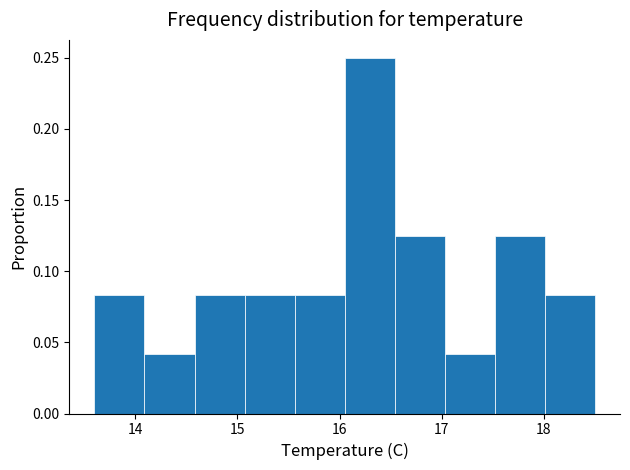

Reading left to right, transcribe this chart: for each bar, give the range it covers on the x-axis and its height. Neither the bar edges nor the heights are printed on the chart, so give them approximately, as read against the axes.

13.60 to 14.09: 0.085
14.09 to 14.58: 0.040
14.58 to 15.07: 0.085
15.07 to 15.56: 0.085
15.56 to 16.05: 0.085
16.05 to 16.54: 0.250
16.54 to 17.03: 0.125
17.03 to 17.52: 0.040
17.52 to 18.01: 0.125
18.01 to 18.50: 0.085